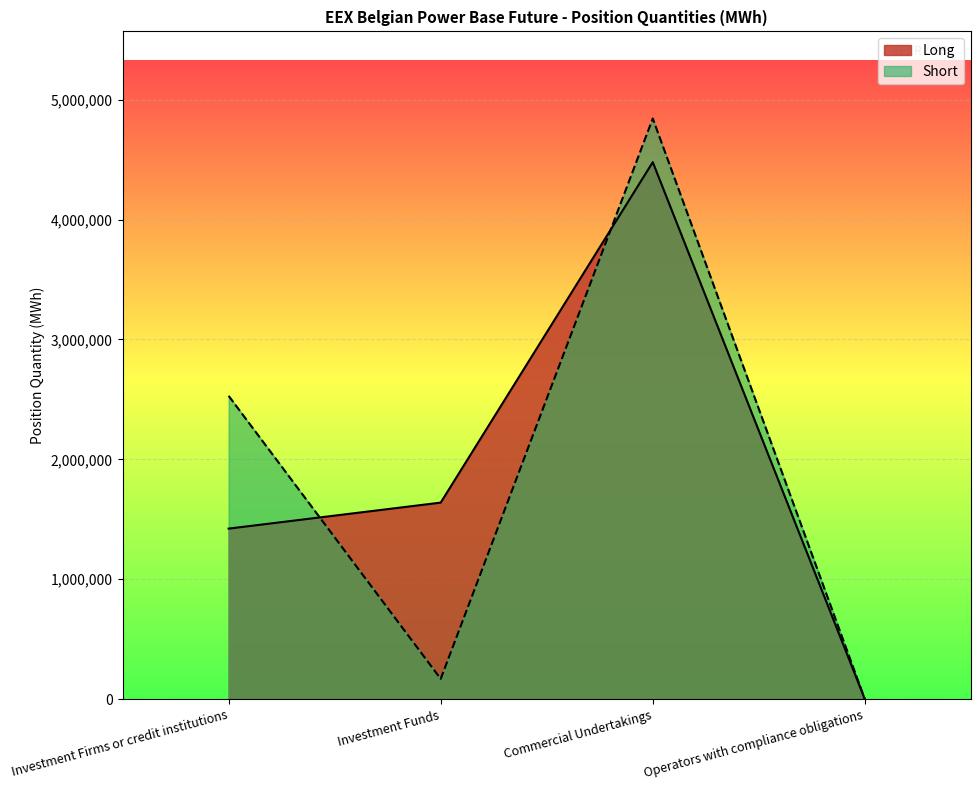

What position from the left is Commercial Undertakings?

3